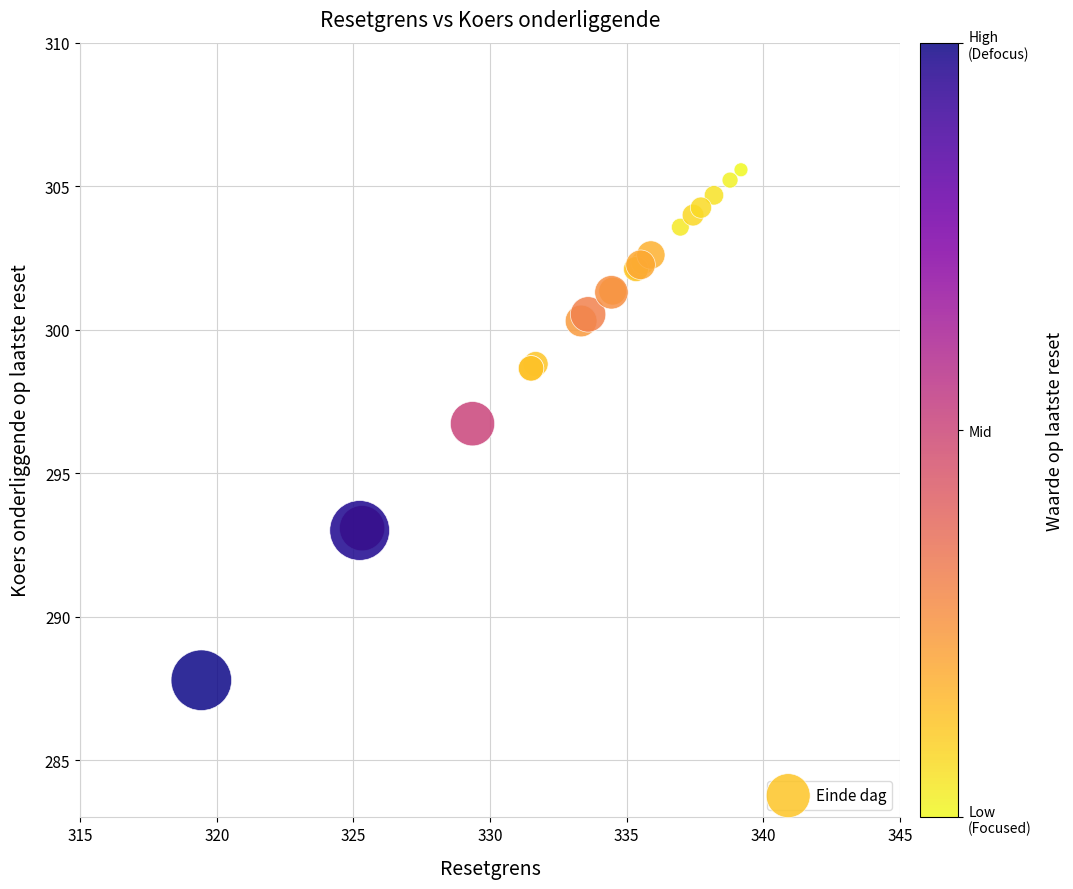

What Y value in the scatter plot is closest to 296?

296.7